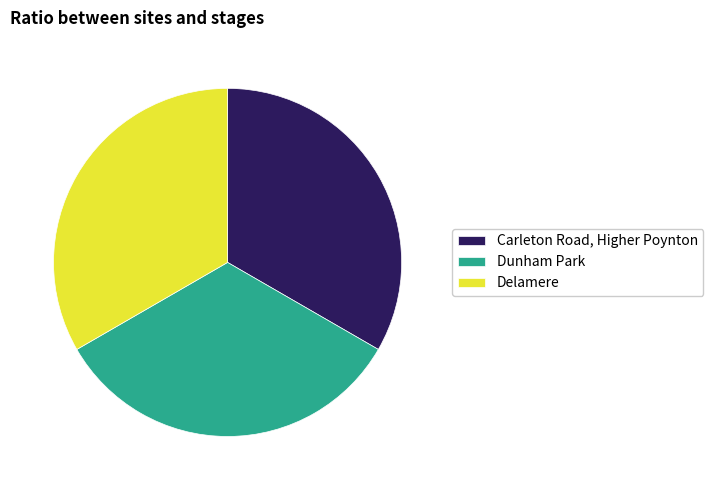

What is the ratio of the value at Delamere to the value at Dunham Park?

1.0